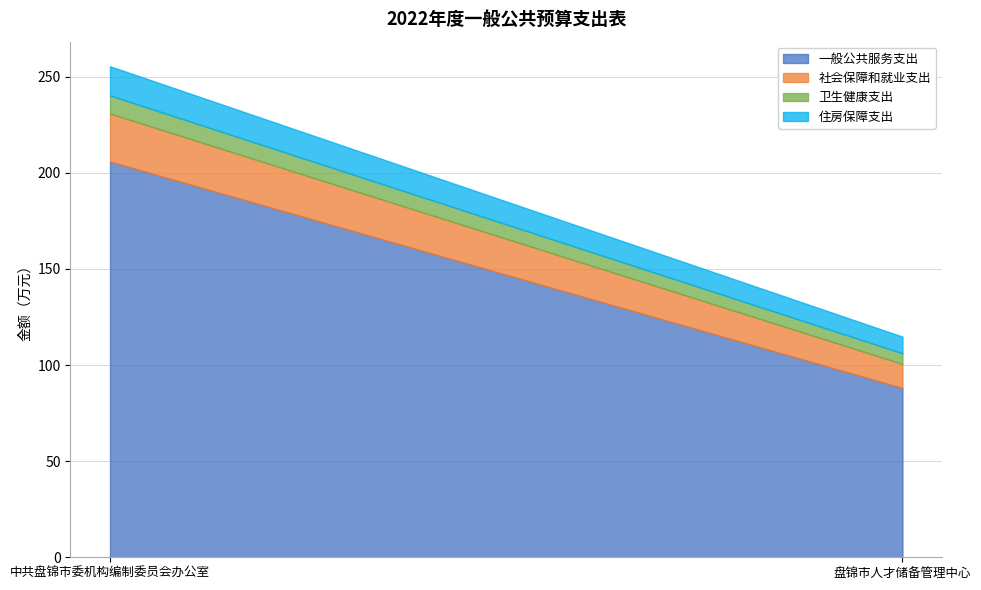

What is the lowest value of the 住房保障支出 series?

8.7